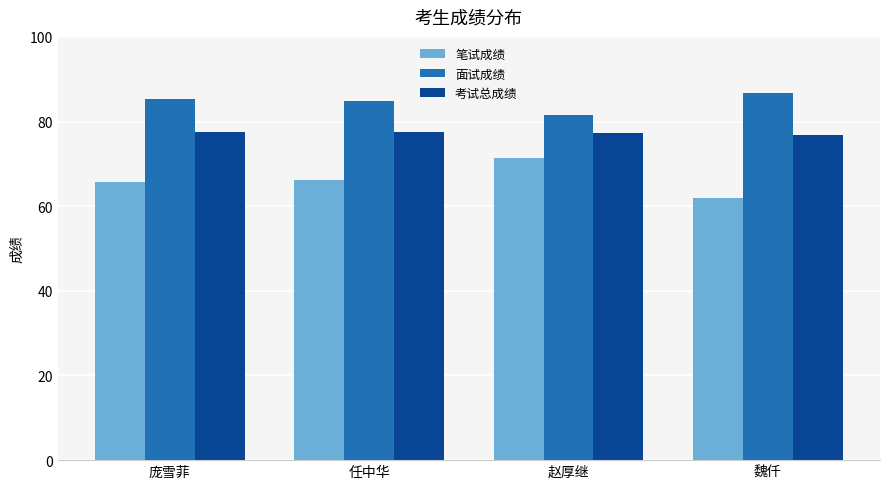

The value of 笔试成绩 at 庞雪菲 is 91.7. True or false?

False